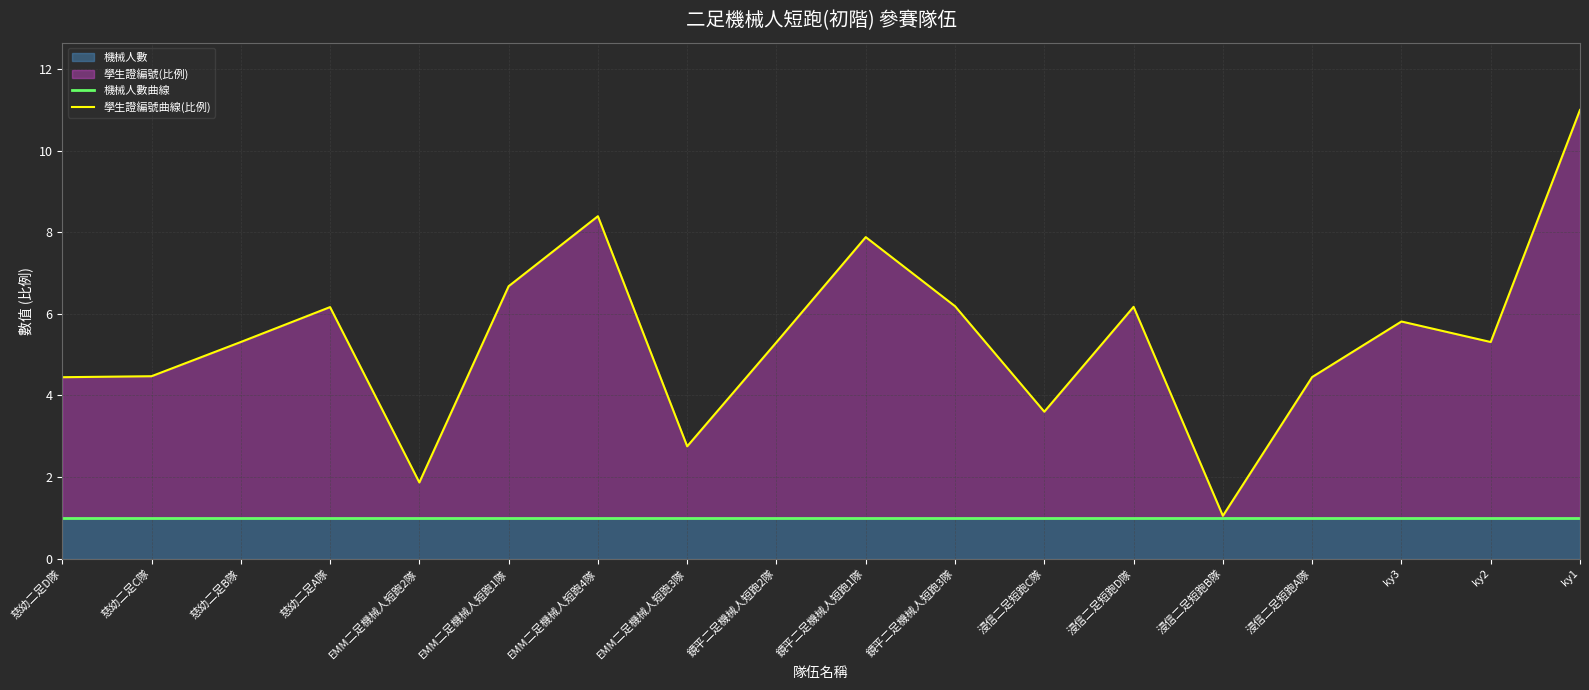

The value of 學生證編號曲線(比例) at EMM二足機械人短跑4隊 is 2.8. True or false?

False